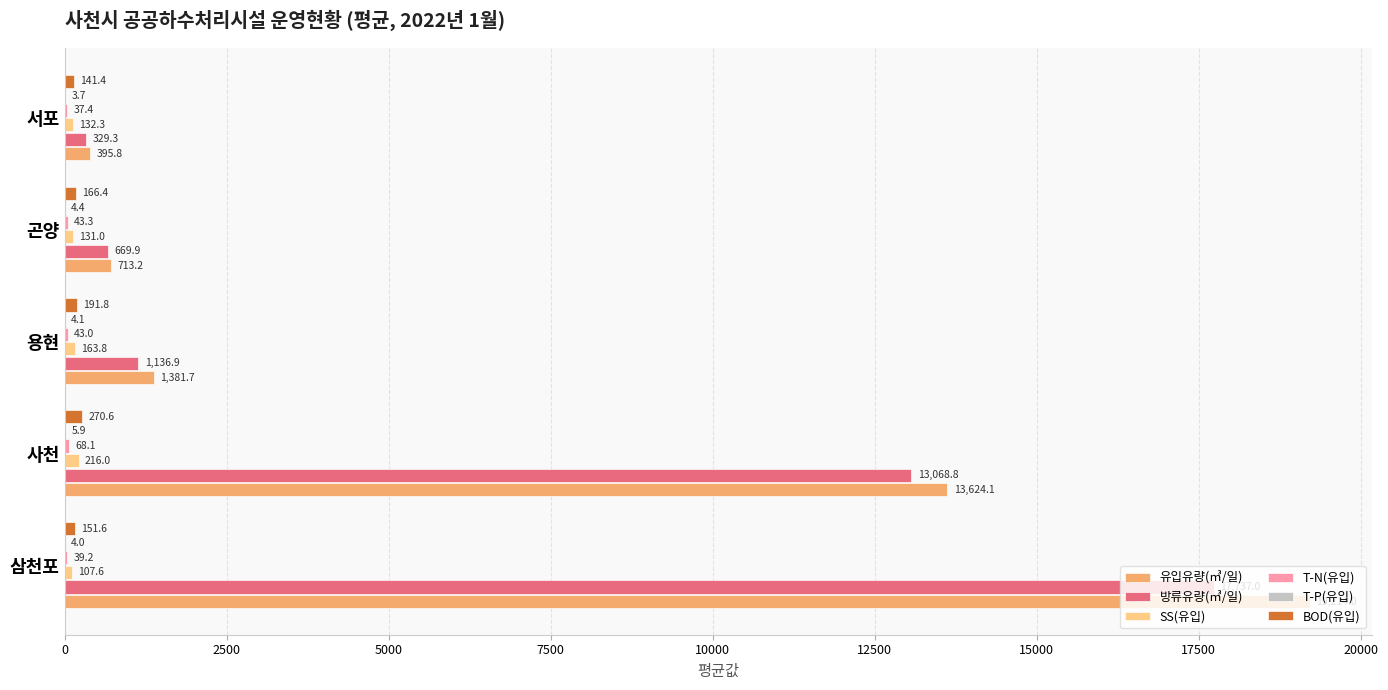

At which label is 유입유량(㎥/일) closest to 9804?

사천